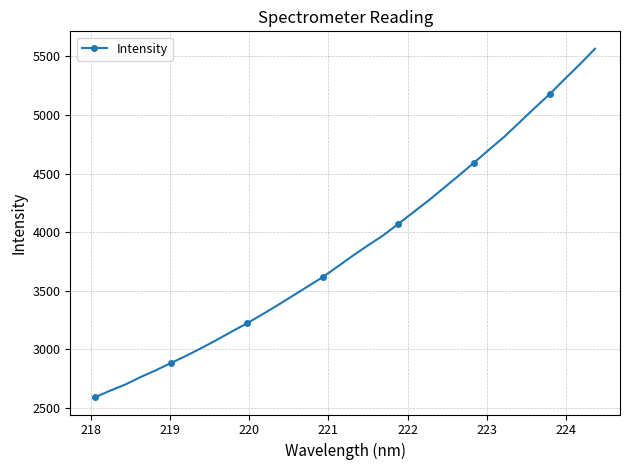

What is the difference between the second highest and minimum values?

2838.2